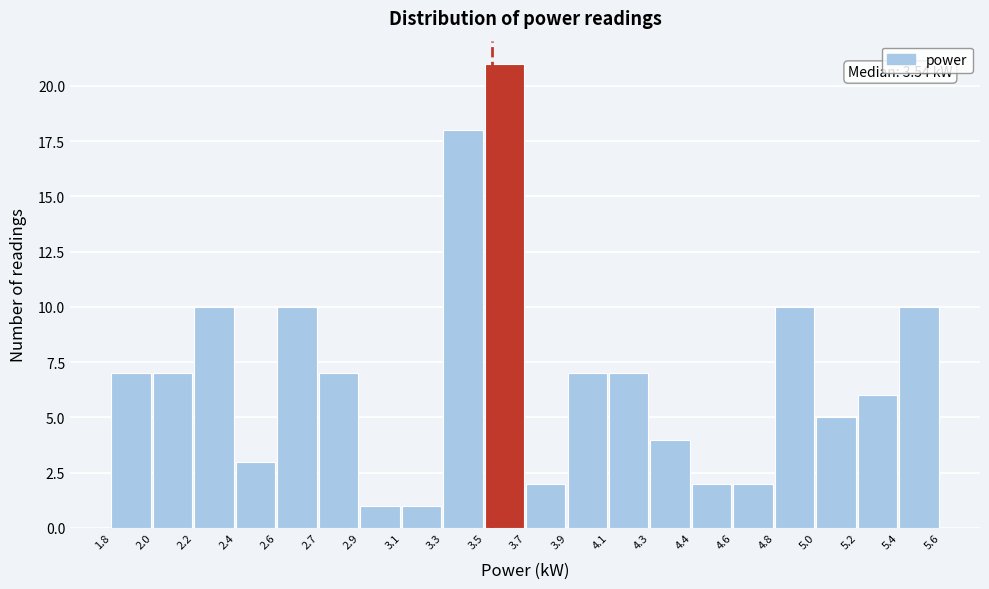

Reading left to right, what are all the values shown in this chart?

7	7	10	3	10	7	1	1	18	21	2	7	7	4	2	2	10	5	6	10